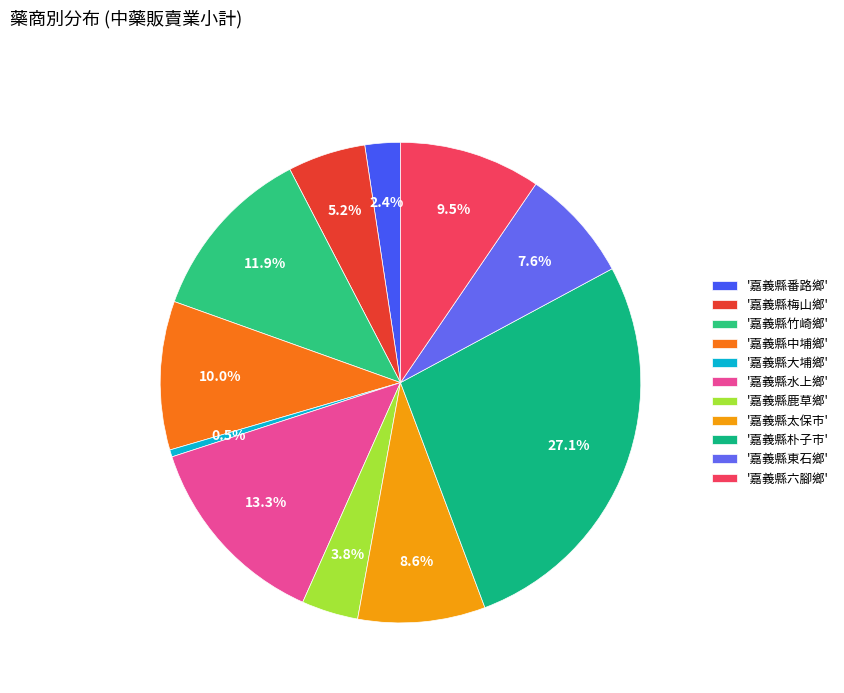

Count the number of slices in the pie.

11